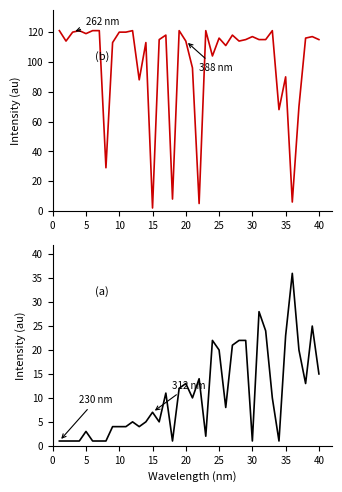

Between 29 and 31, which is larger?

29